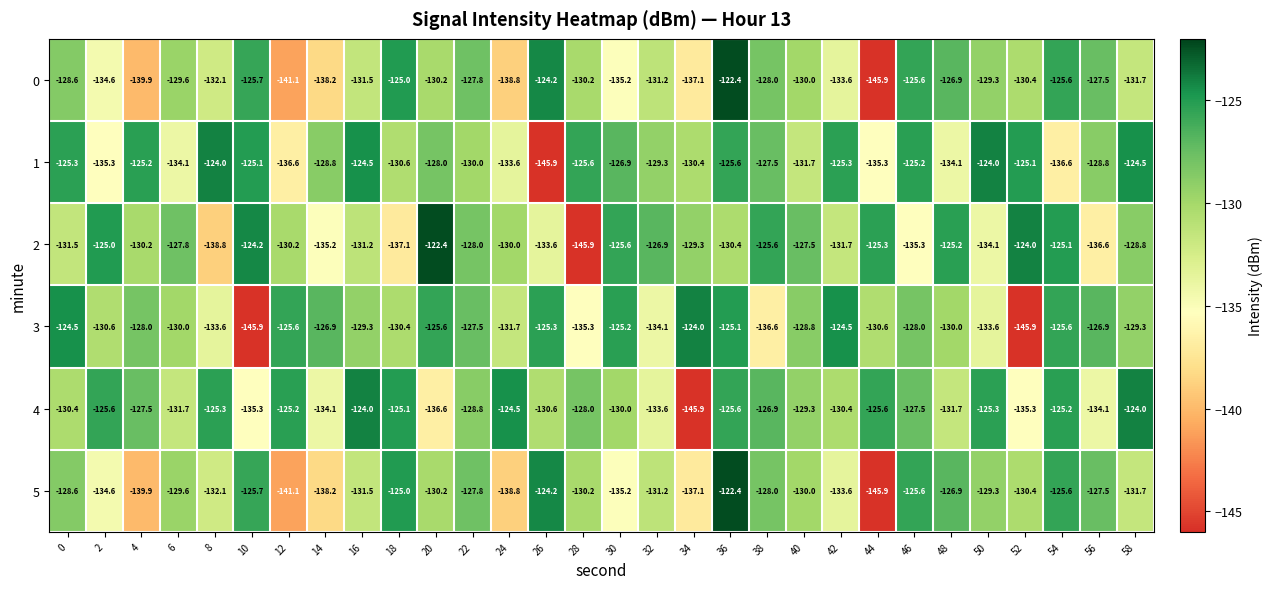

What is the difference between the 0 values at 4 and 18?

14.9